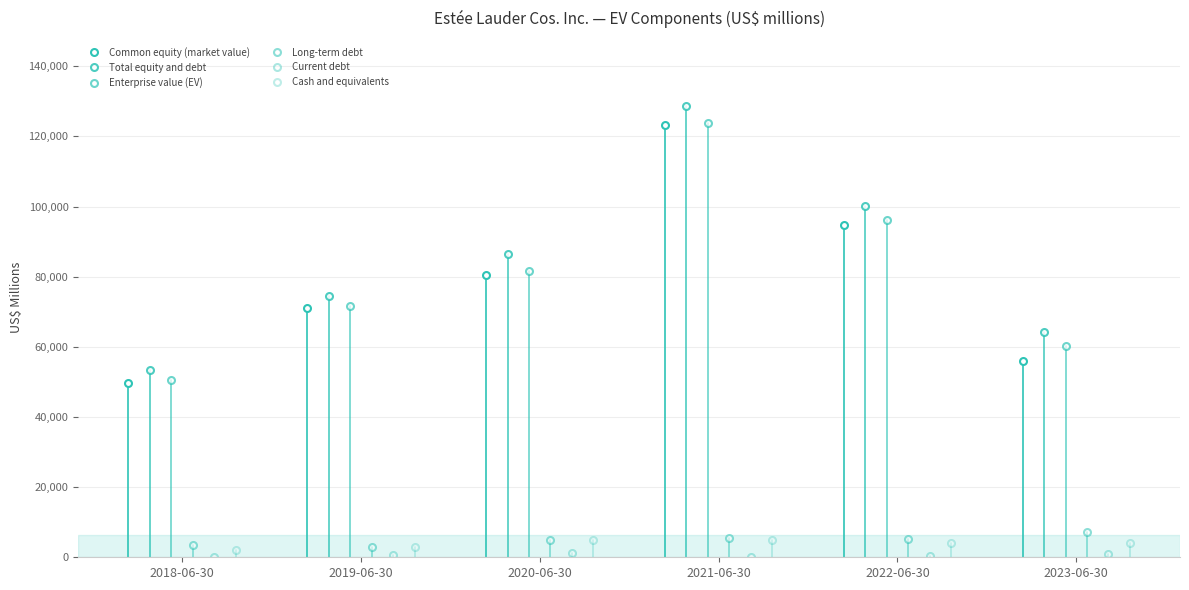

What is the label of the 5th point from the right?

2019-06-30